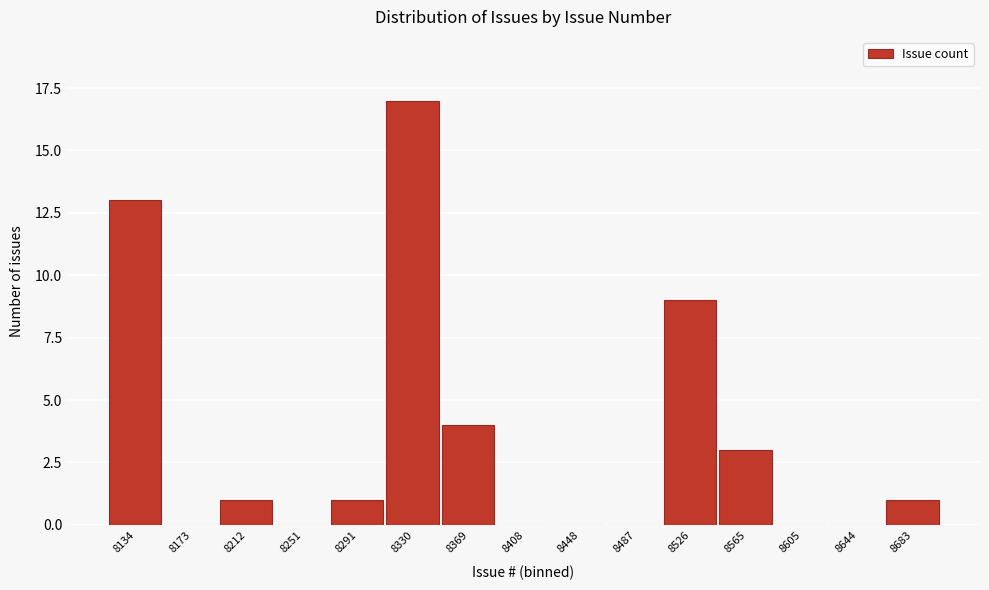

Reading right to left, transcribe all the data shown in this chart.

8683=1	8644=0	8605=0	8565=3	8526=9	8487=0	8448=0	8408=0	8369=4	8330=17	8291=1	8251=0	8212=1	8173=0	8134=13